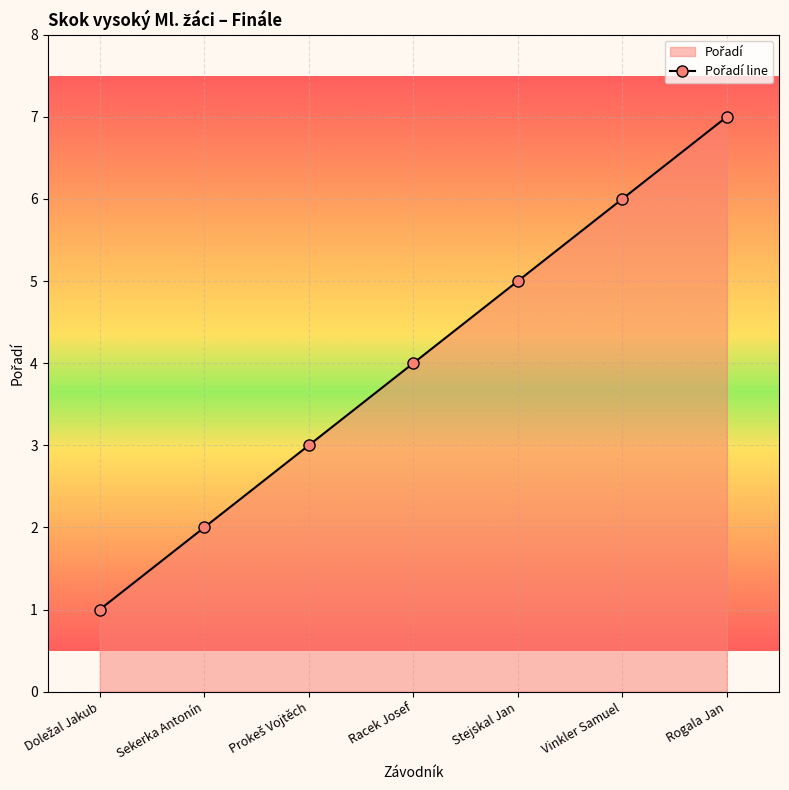

What is the label of the 2nd point from the right?

Vinkler Samuel